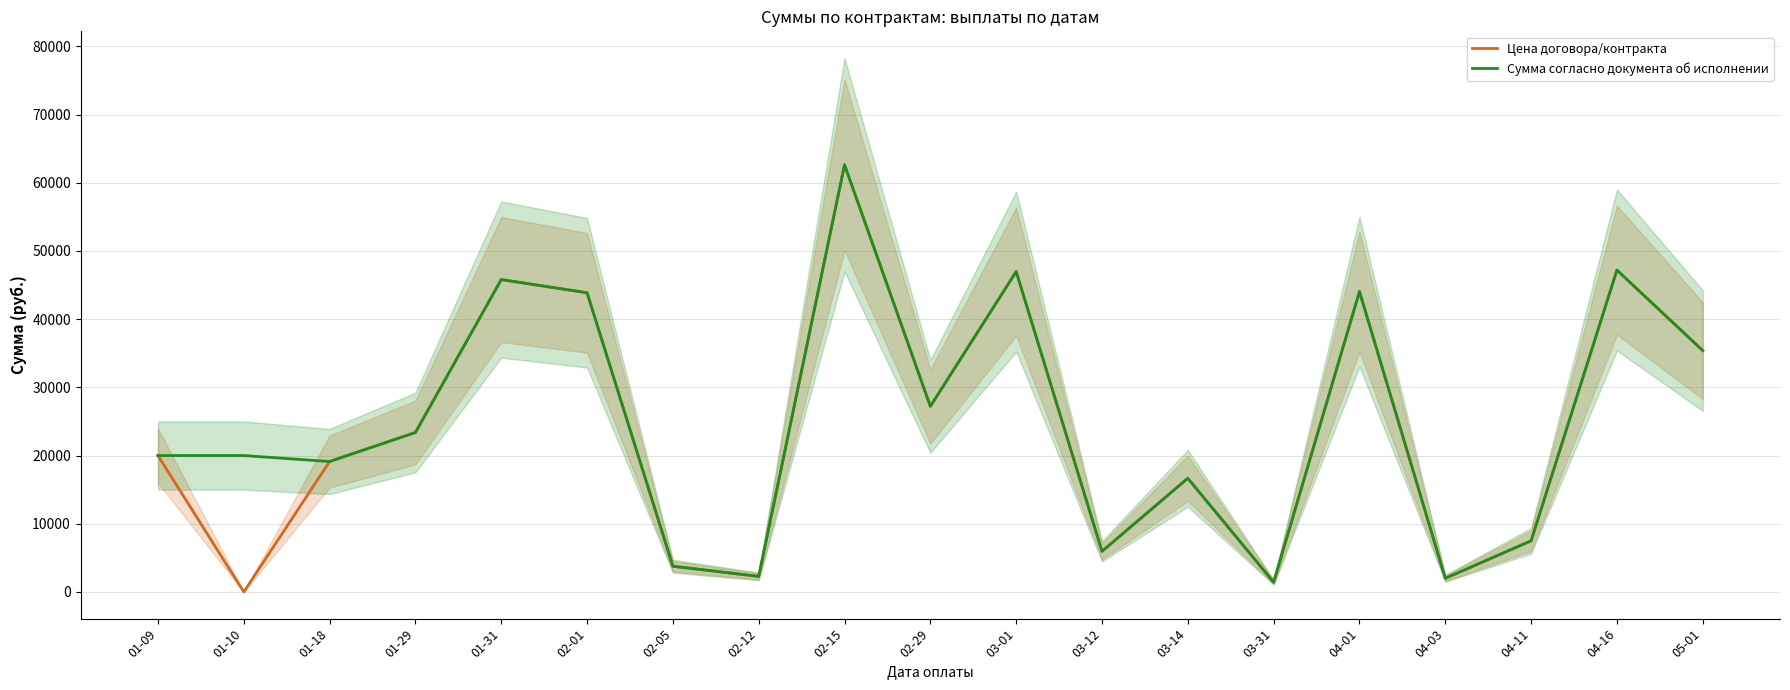

Between 02-29 and 04-01, which series saw the biggest shift?

Цена договора/контракта